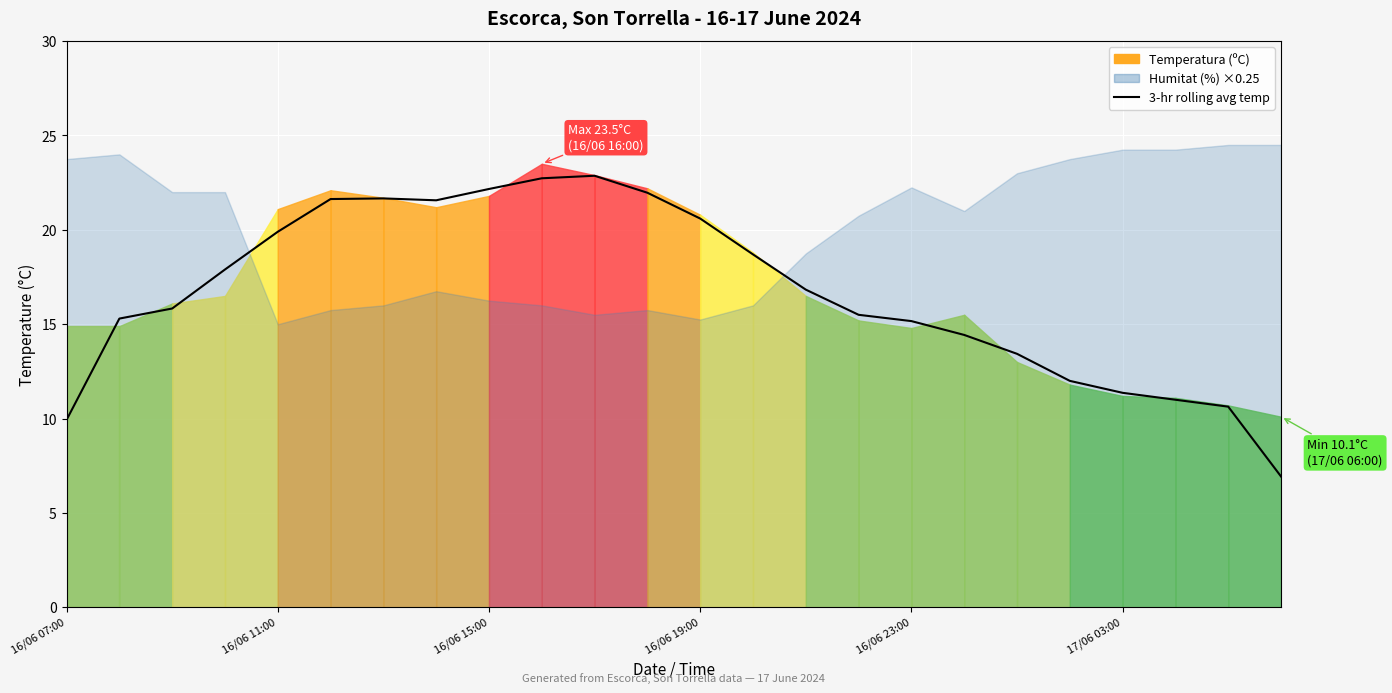

Reading left to right, transcribe all the data shown in this chart.

9.9	15.3	15.8	17.9	19.9	21.6	21.7	21.6	22.2	22.7	22.9	22.0	20.6	18.7	16.8	15.5	15.2	14.4	13.4	12.0	11.4	11.0	10.6	6.9